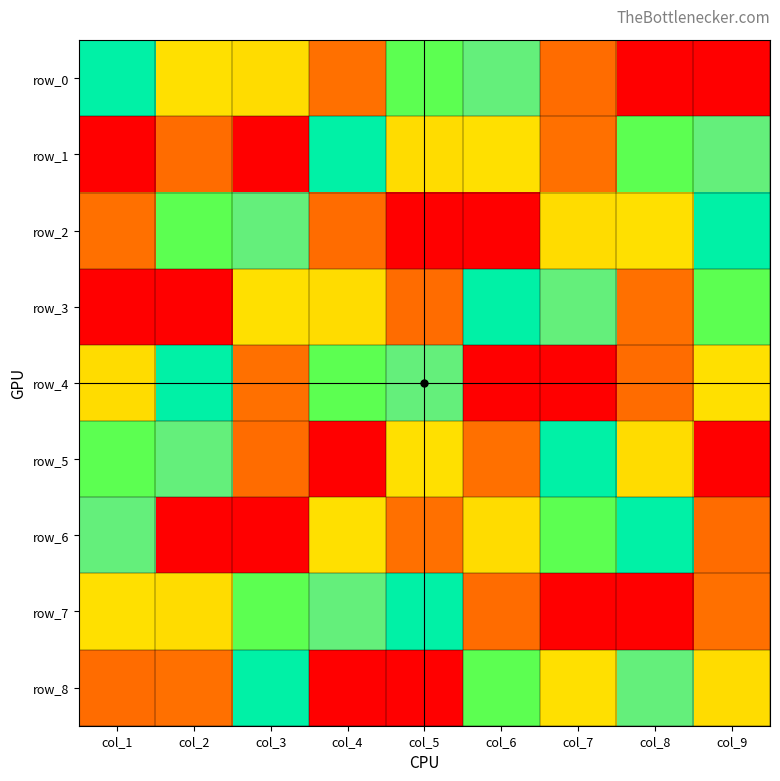

What is the sum of the row_8 values at col_8 and col_4?

15